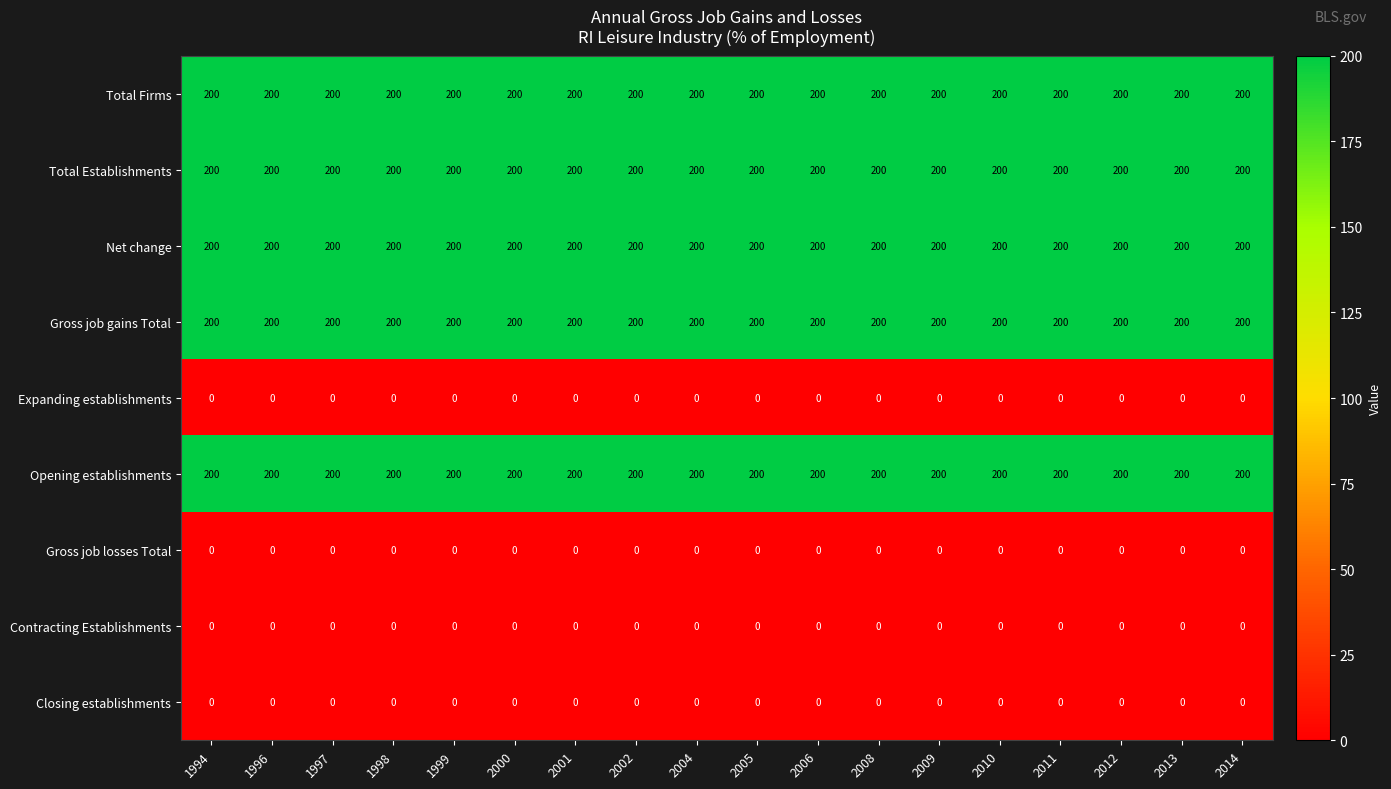

What is the minimum value for Opening establishments?

200